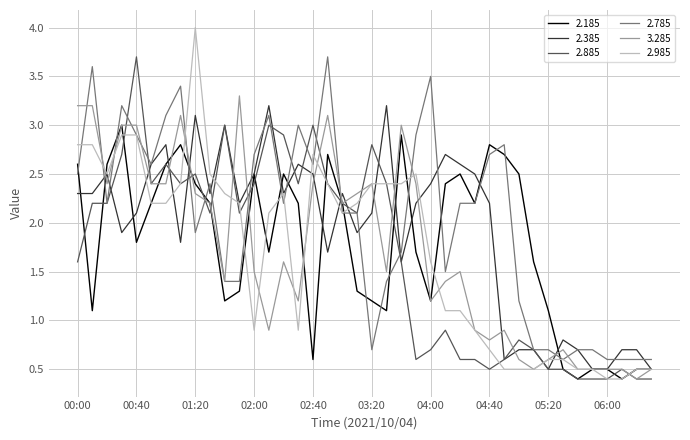

What is the highest value of the 2.985 series?

4.0